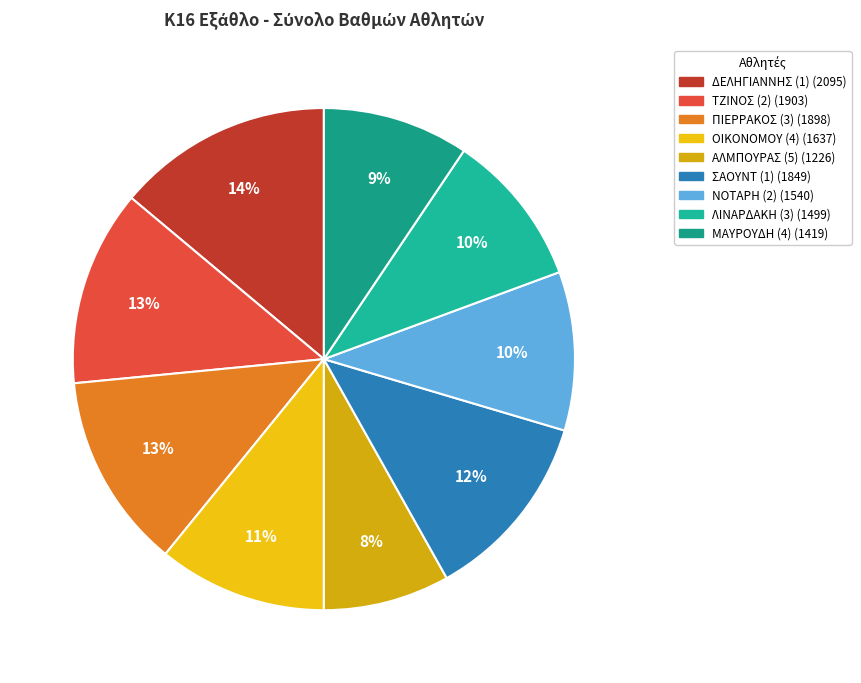

Which slice is the largest?

ΔΕΛΗΓΙΑΝΝΗΣ (1)